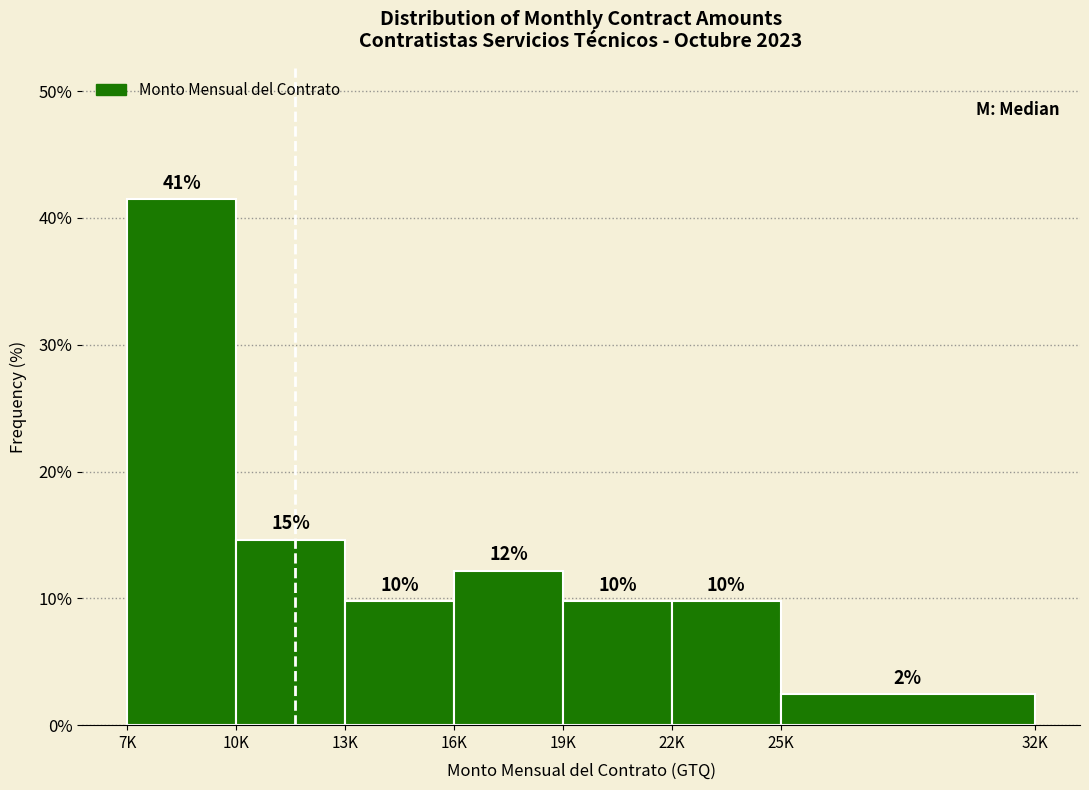

Are the bars horizontal?

No